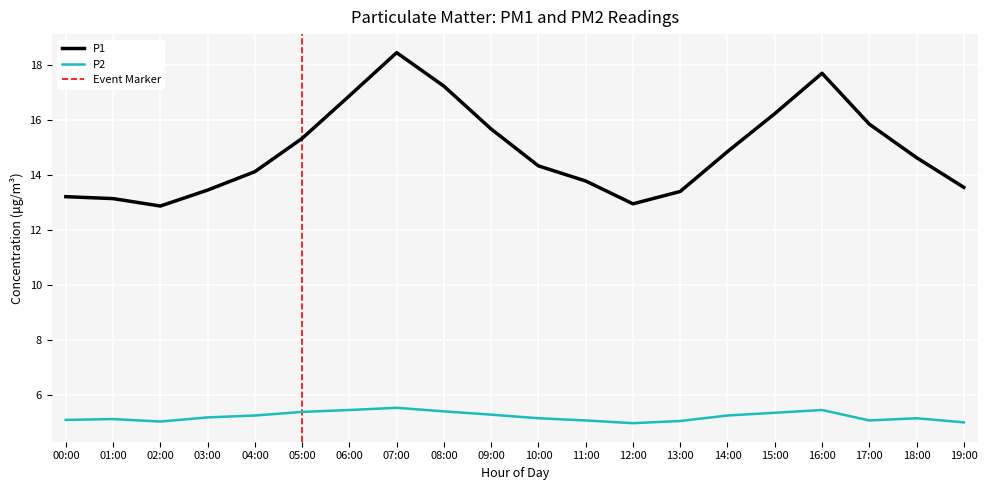

Which series has the largest total across all categories?

P1